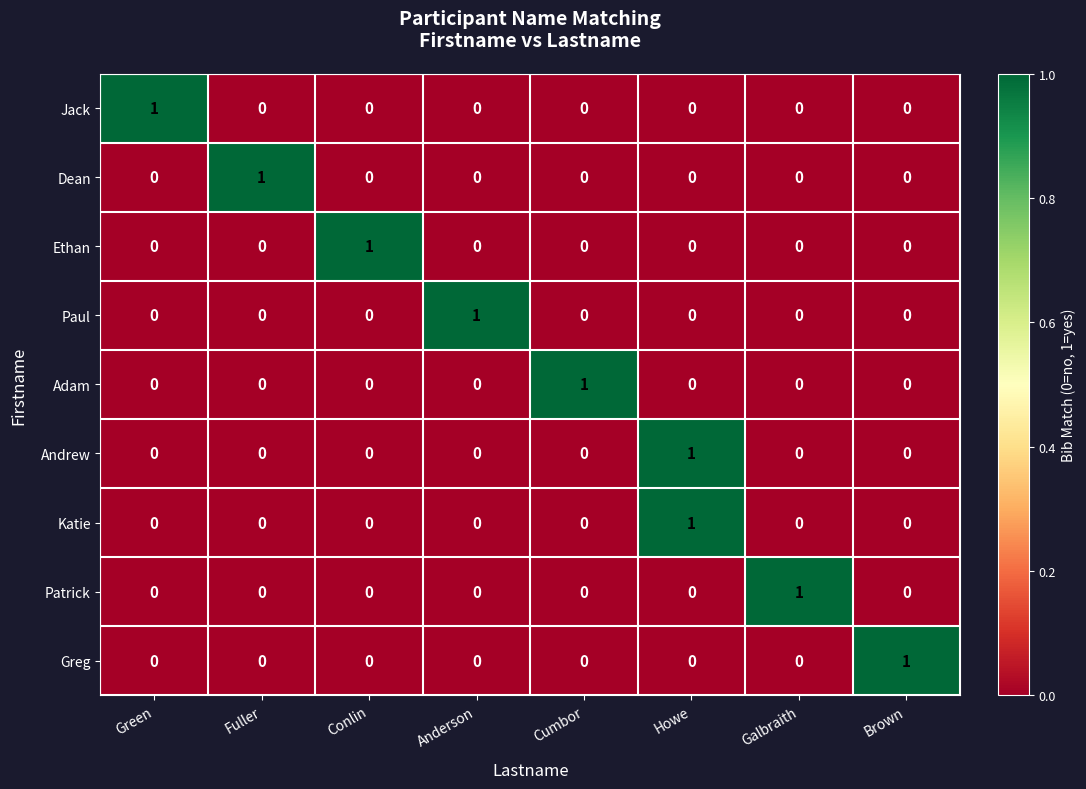

What is the total value across all series at Anderson?

1